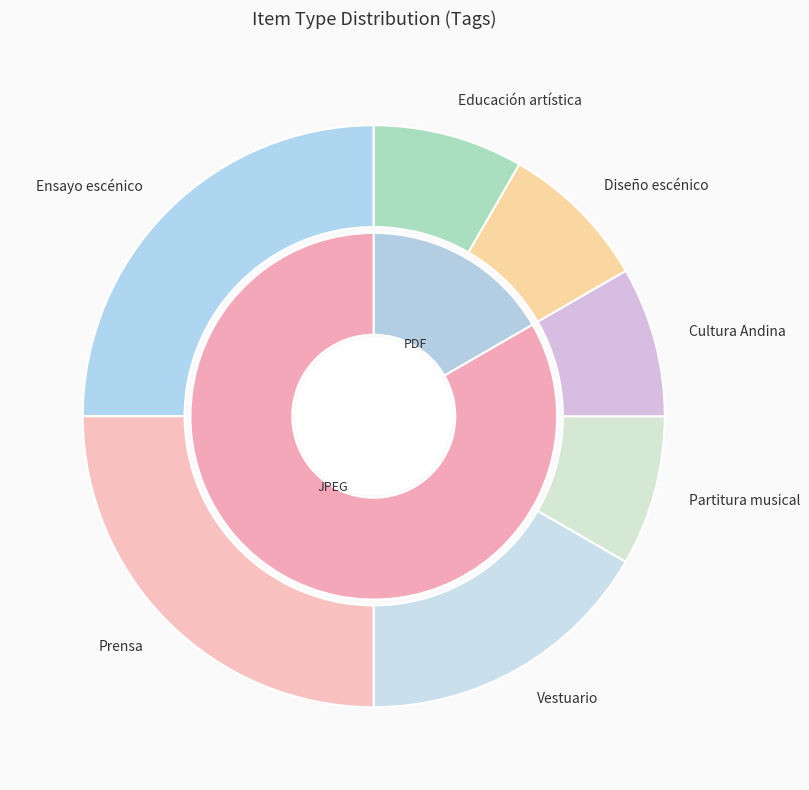

How many slices are in this pie chart?

7